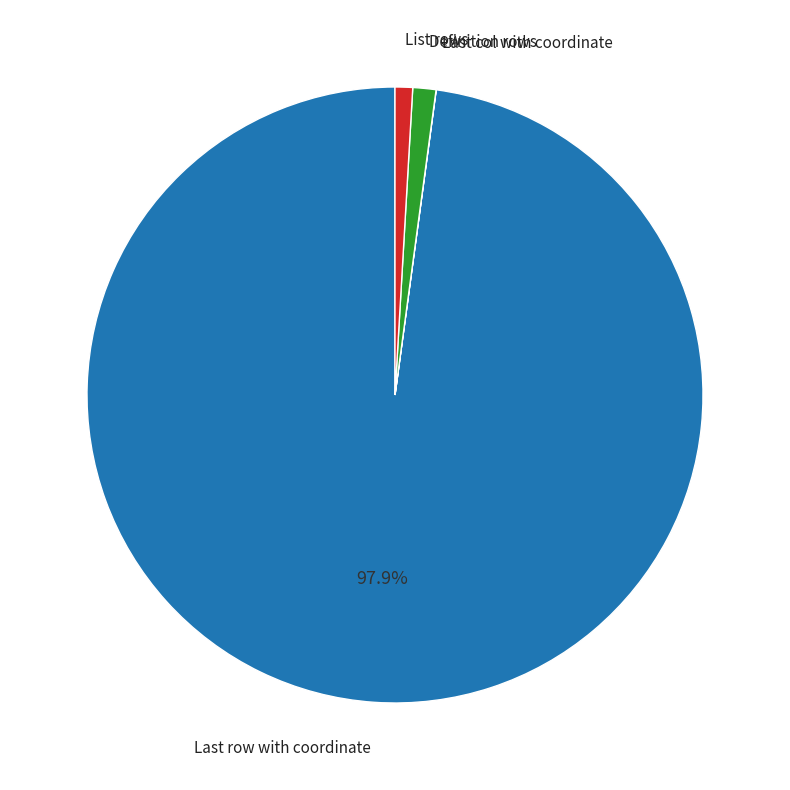

To the nearest percent, what is the average slice percentage?

25%